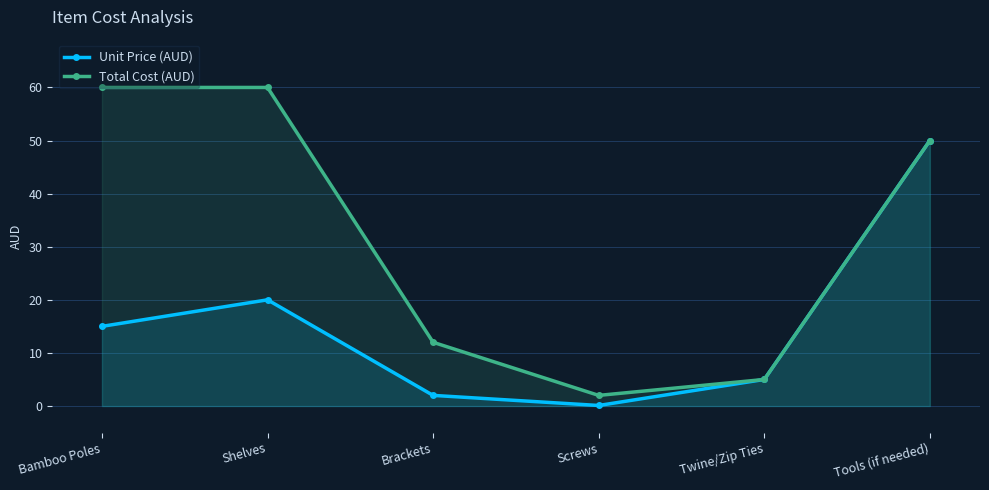

Reading left to right, list all the values displayed in this chart.

Unit Price (AUD): Bamboo Poles=15.0	Shelves=20.0	Brackets=2.0	Screws=0.1	Twine/Zip Ties=5.0	Tools (if needed)=50.0
Total Cost (AUD): Bamboo Poles=60.0	Shelves=60.0	Brackets=12.0	Screws=2.0	Twine/Zip Ties=5.0	Tools (if needed)=50.0